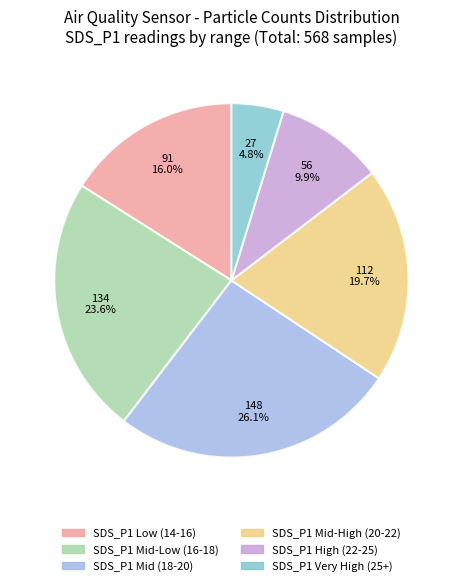

Is there any slice that represents more than half of the pie?

No